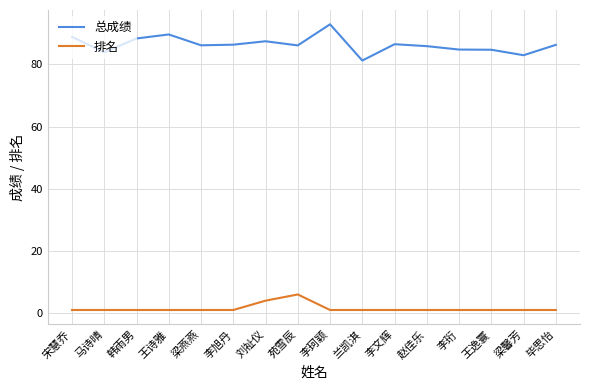

What is the maximum value shown in the chart?

92.9